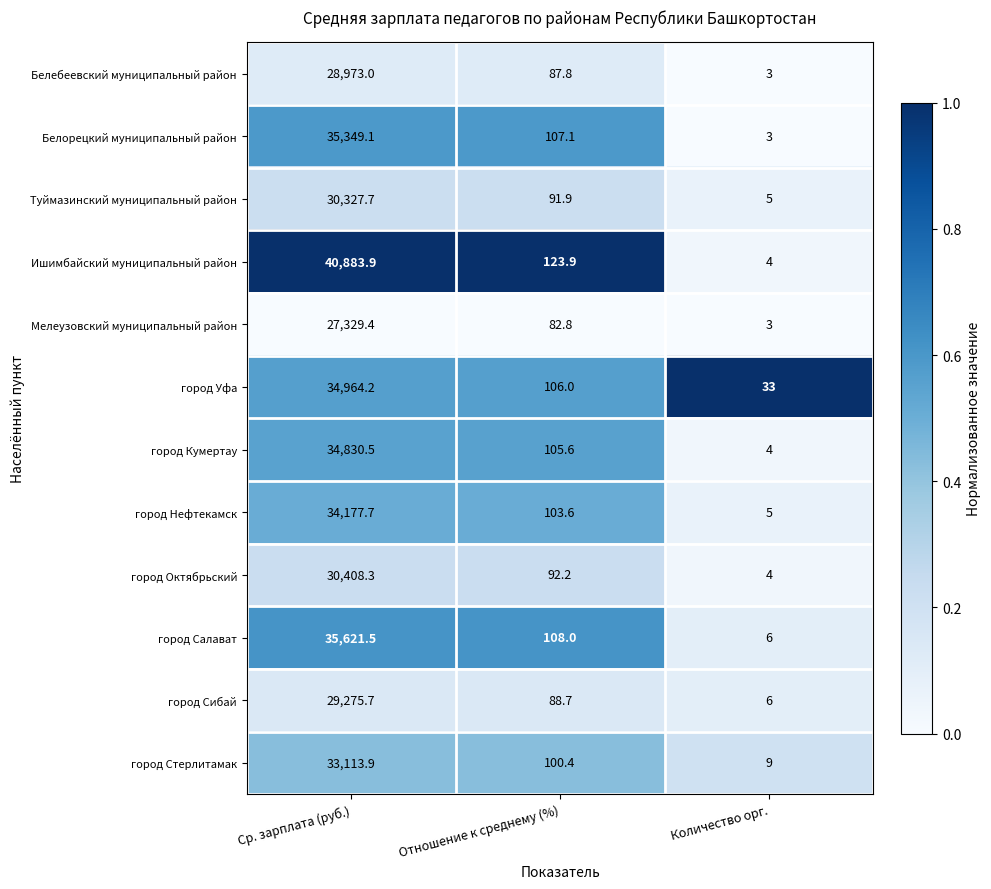

At which label does город Уфа reach its peak?

Ср. зарплата (руб.)